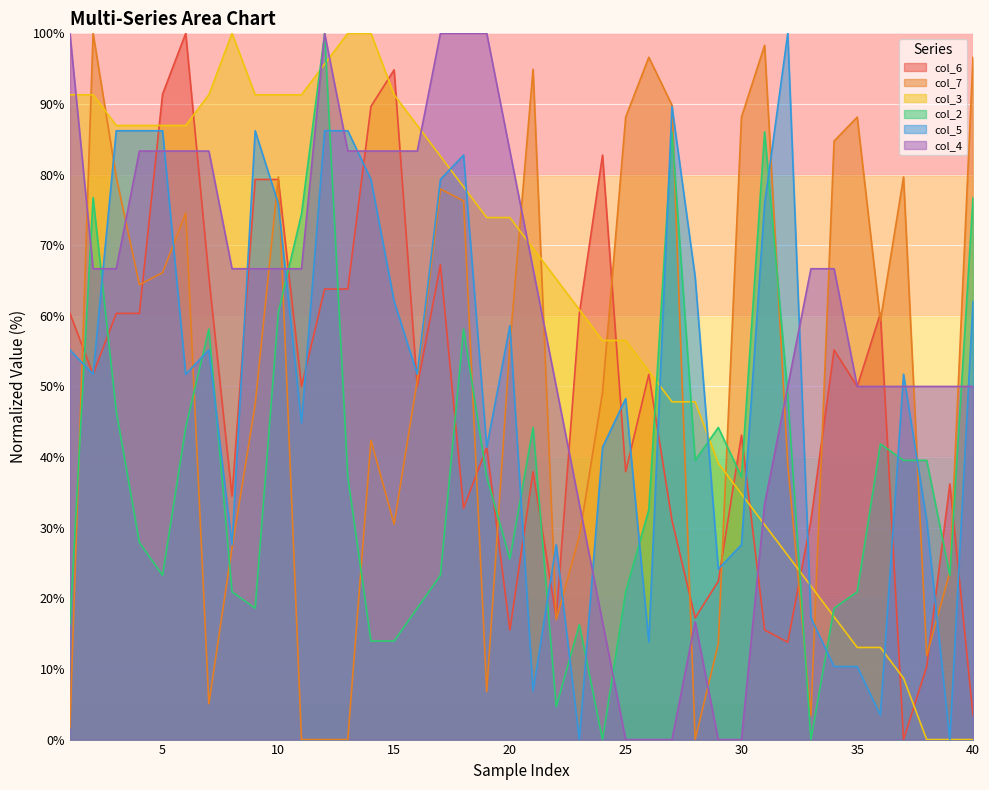

What is the difference between the col_3 values at 12 and 7?

4.3